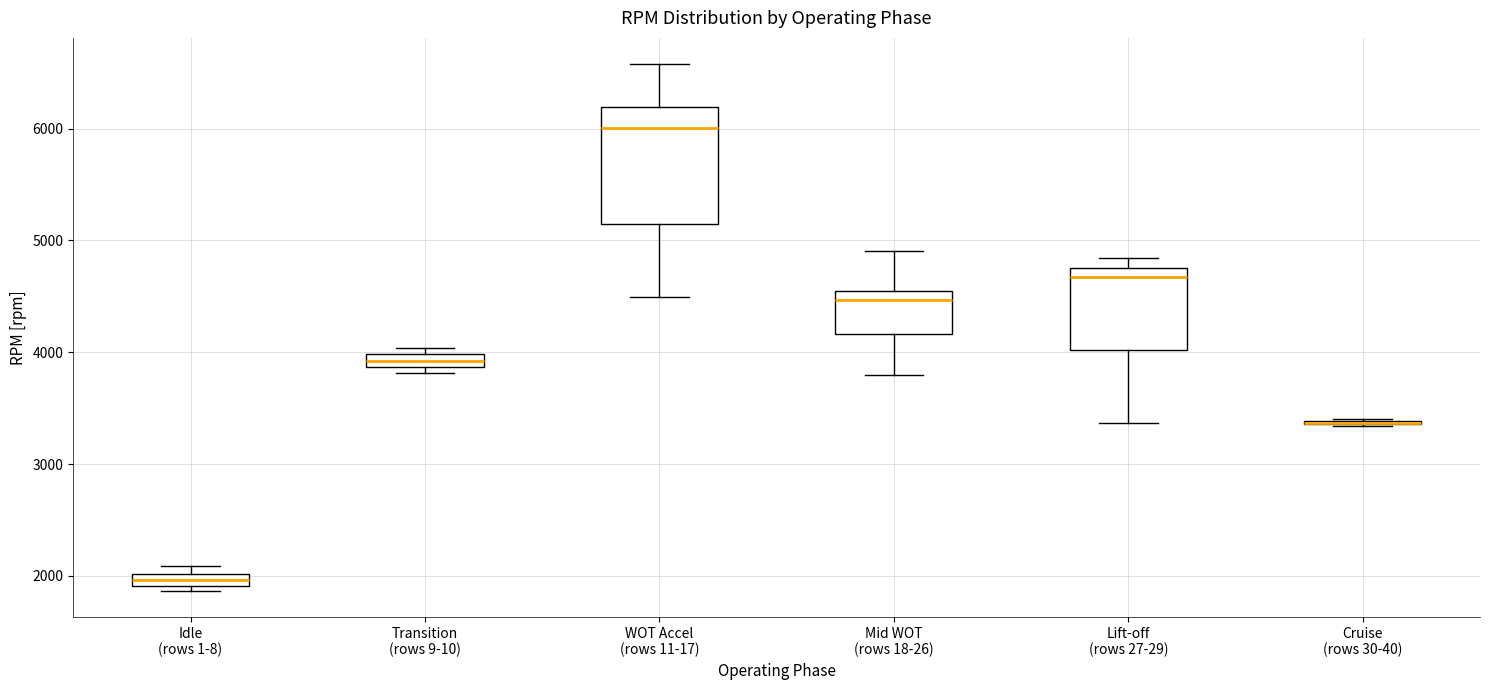

Where is the lower edge of the box for WOT Accel (rows 11-17) on the y-axis? The values are not printed on the chart, so give them approximately, as read against the axis.

5100